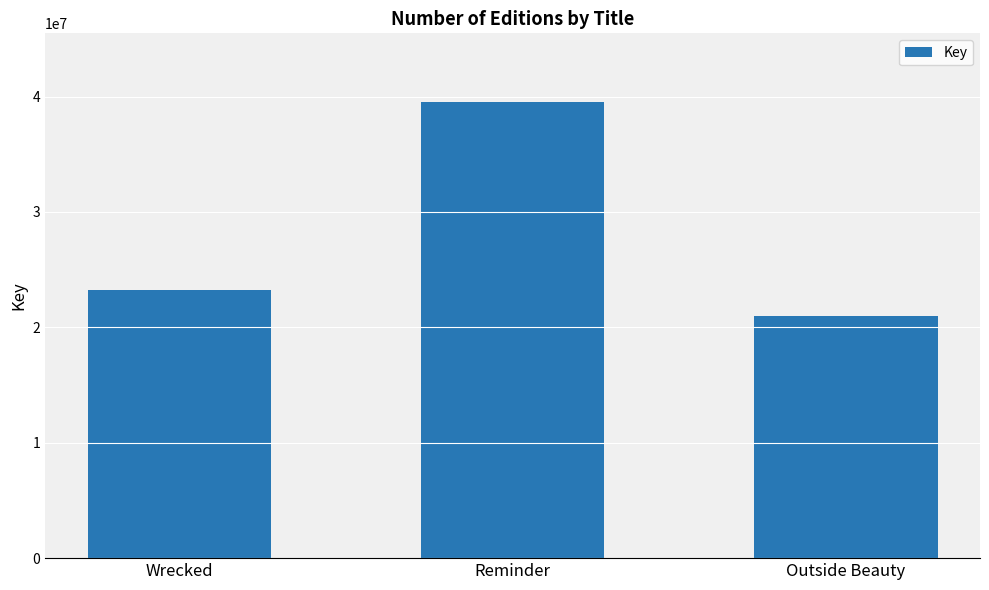

Rank the categories by value from lowest to highest.

Outside Beauty, Wrecked, Reminder